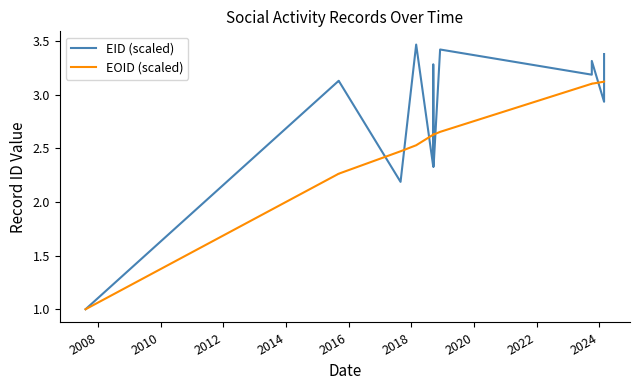

What is the smallest value displayed?

1.0